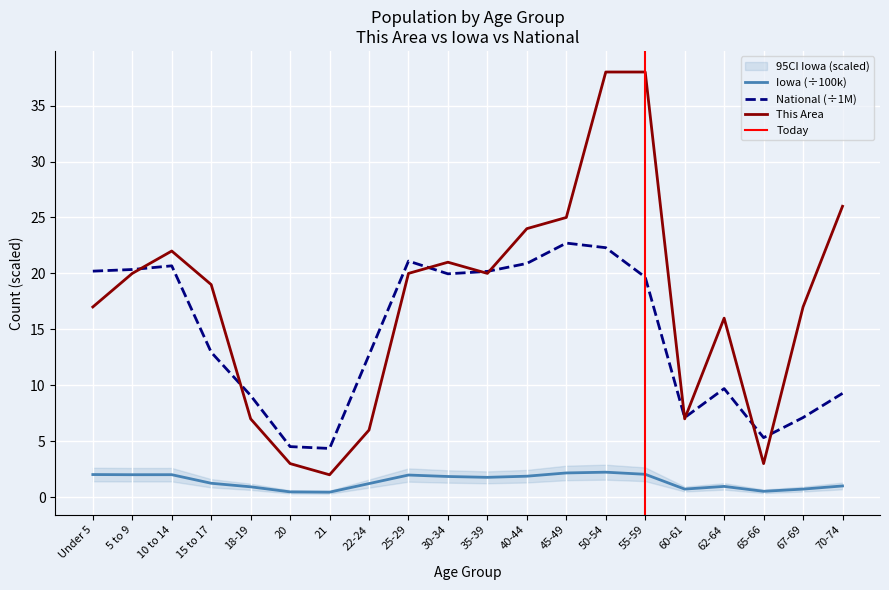

What is the difference between the highest and lowest values at 60-61?

6.4